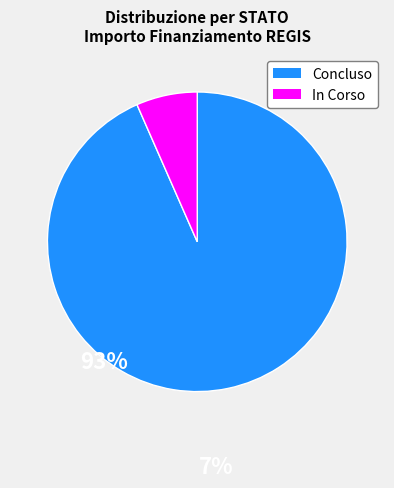

Rank the categories by value from highest to lowest.

Concluso, In Corso